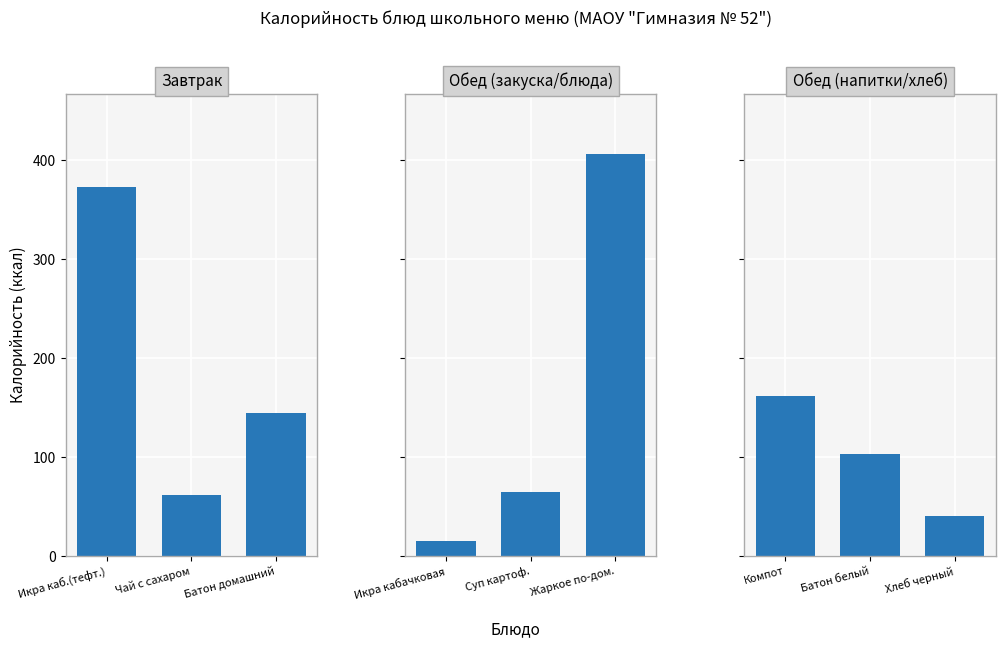

What is the highest value of the Завтрак series?

373